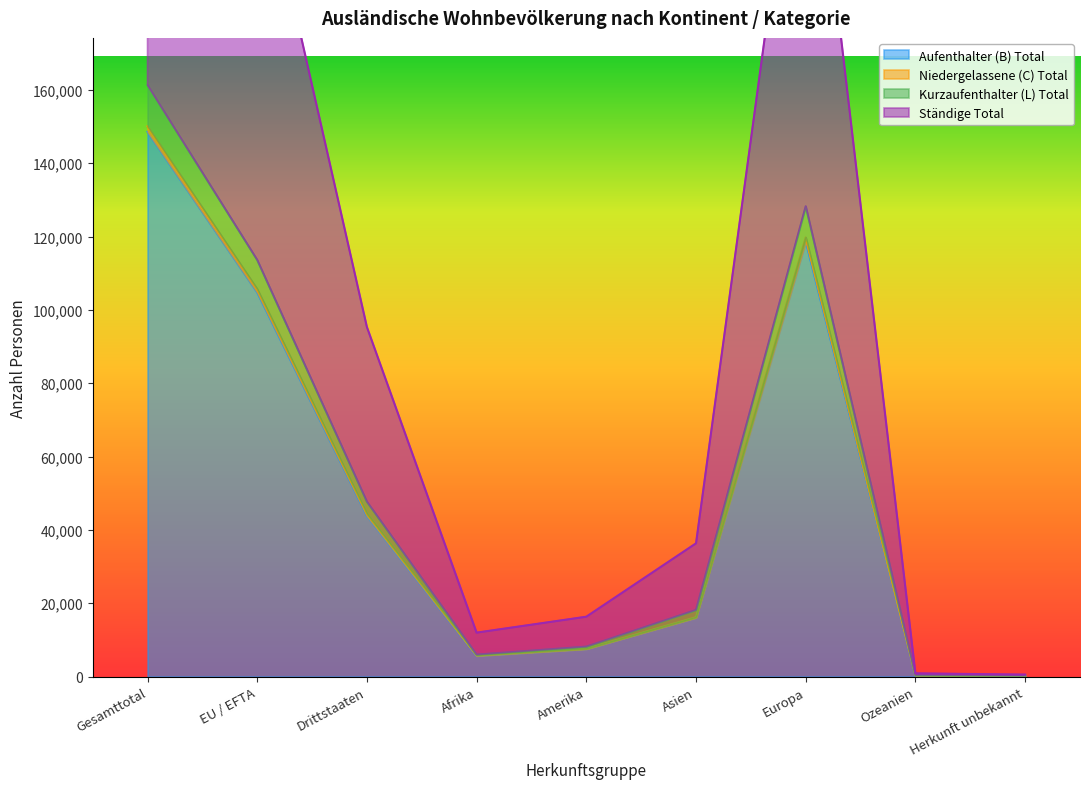

Which category has the lowest value in the Ständige Total series?

Herkunft unbekannt